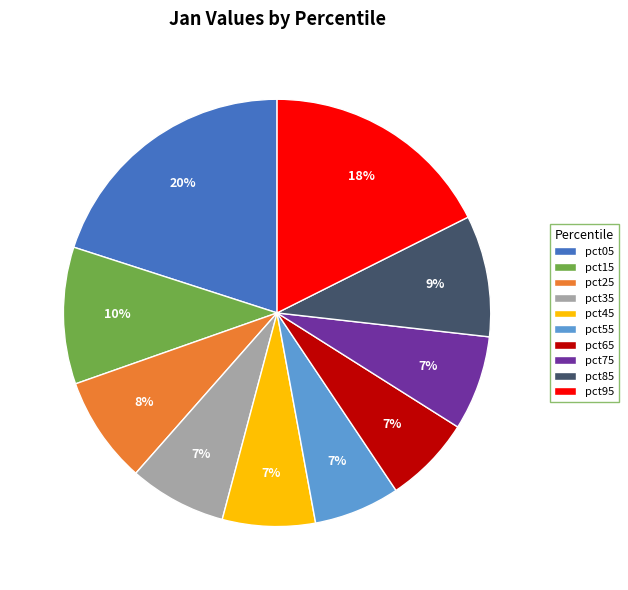

The pct35 slice represents 7% of the pie. True or false?

True